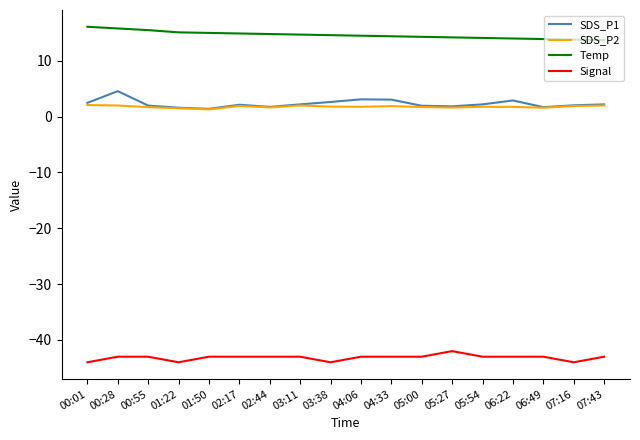

What is the difference between the highest and lowest values at 02:44?

57.8